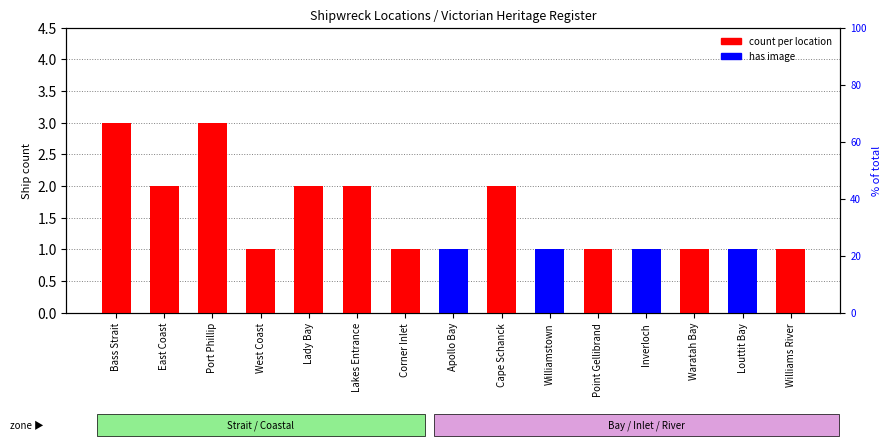

Which category has the highest value in the has image series?

Apollo Bay